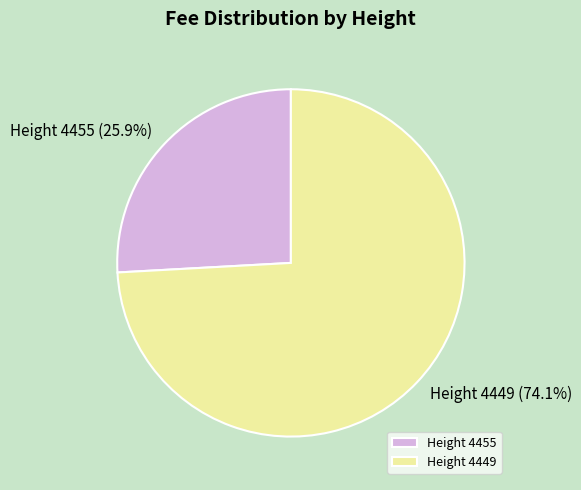

Which category has the biggest portion of the pie?

Height 4449